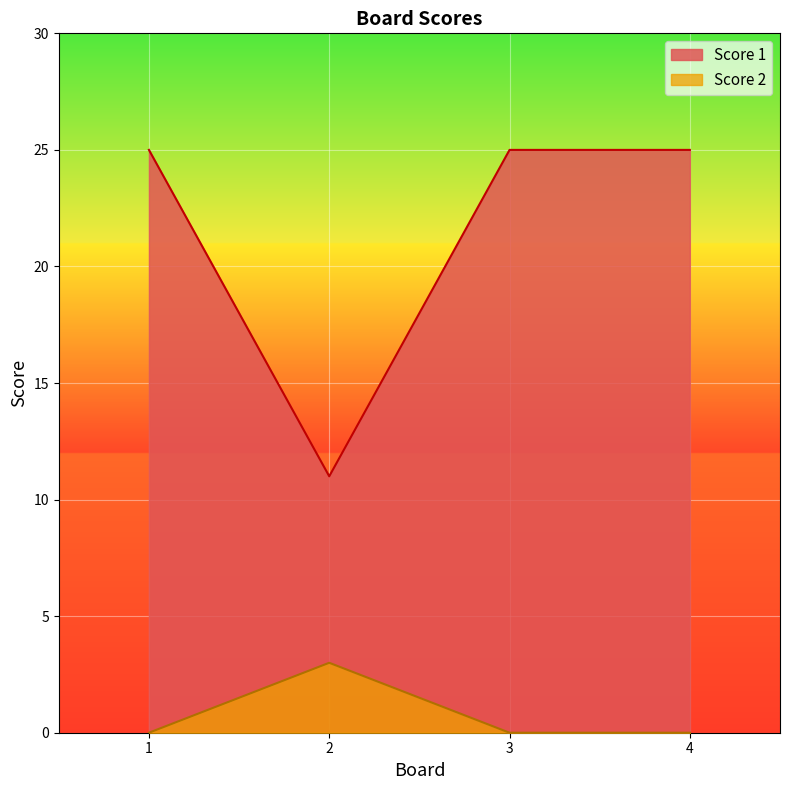

How many lines are shown in the chart?

2